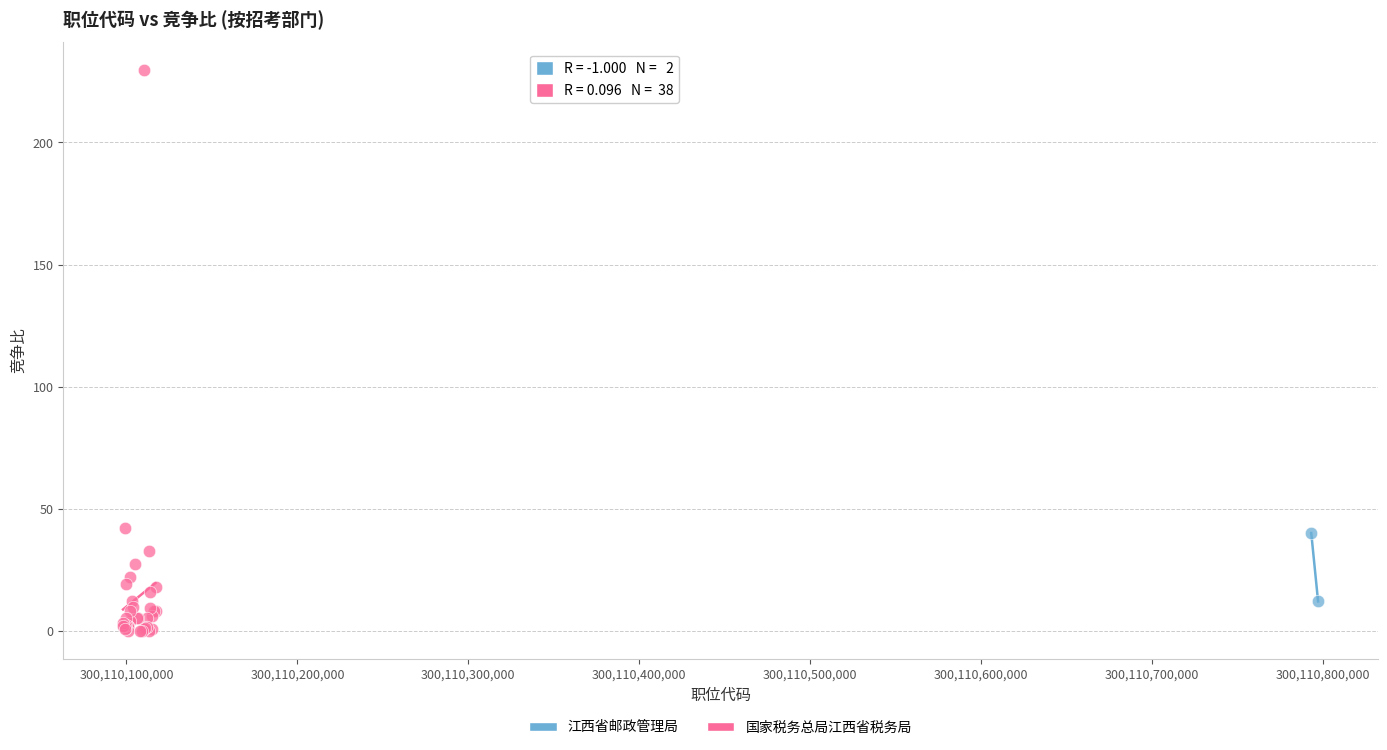

What are all the series names shown in the legend?

江西省邮政管理局, 国家税务总局江西省税务局